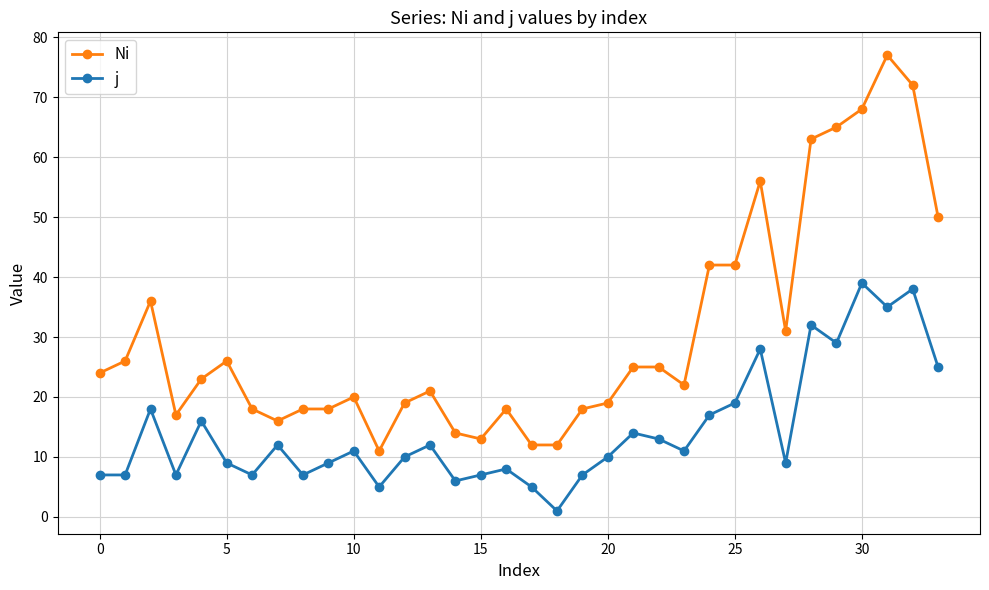

List the series in order of their overall mean, highest first.

Ni, j